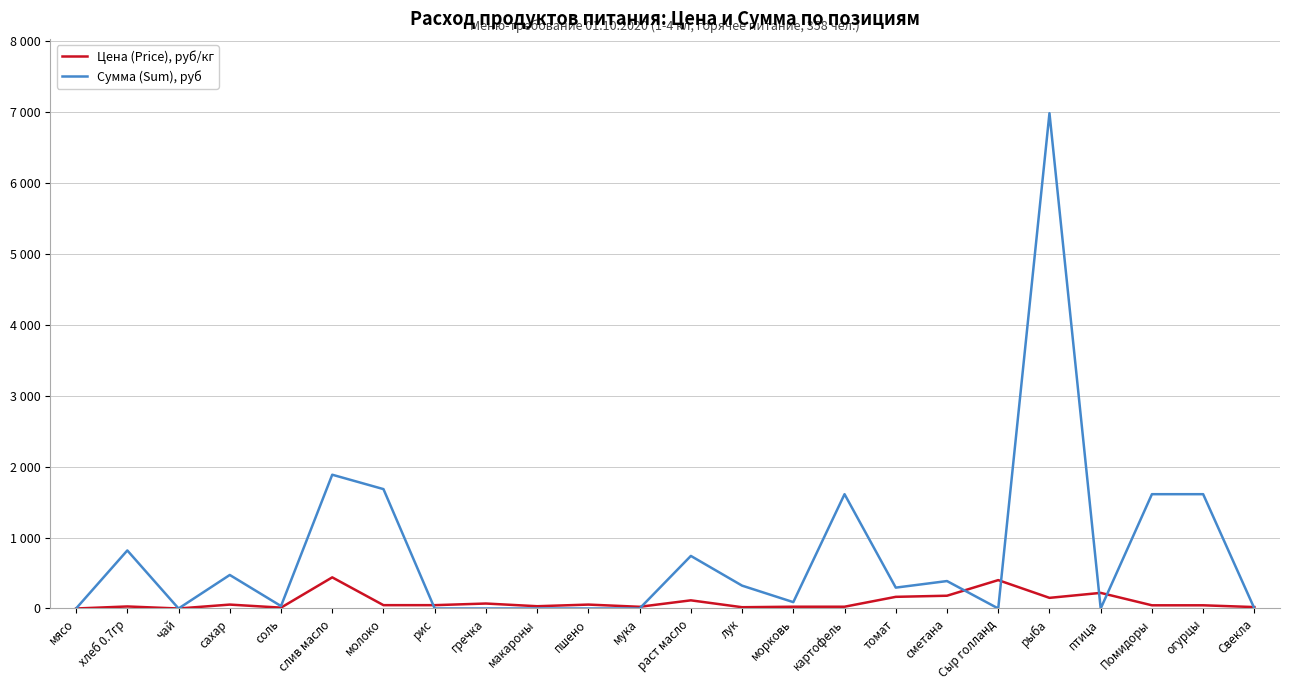

What is the sum of the Цена (Price), руб/кг values at пшено and раст масло?

170.0